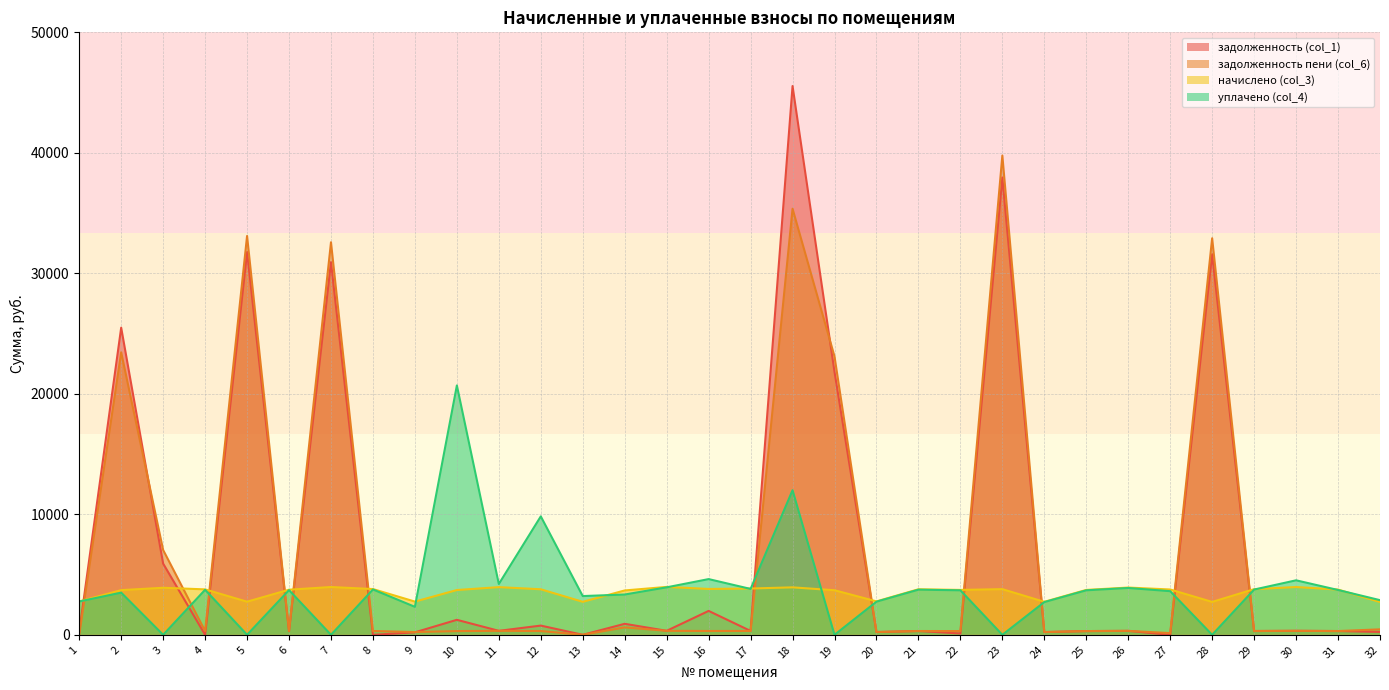

What is the value of the уплачено (col_4) point at the 32nd from the left?

2876.1